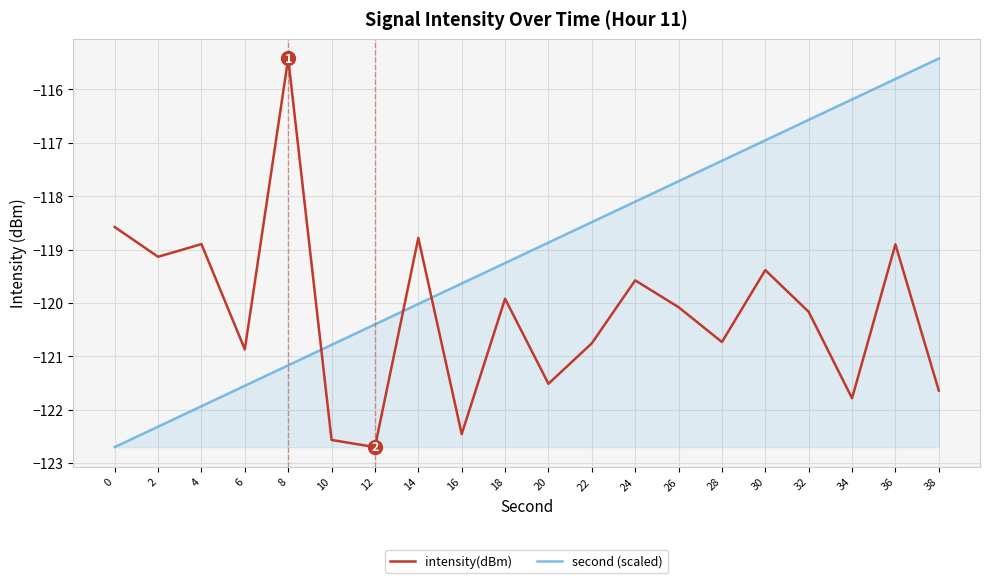

At 34, list the series in order from largest to smallest.

second (scaled), intensity(dBm)